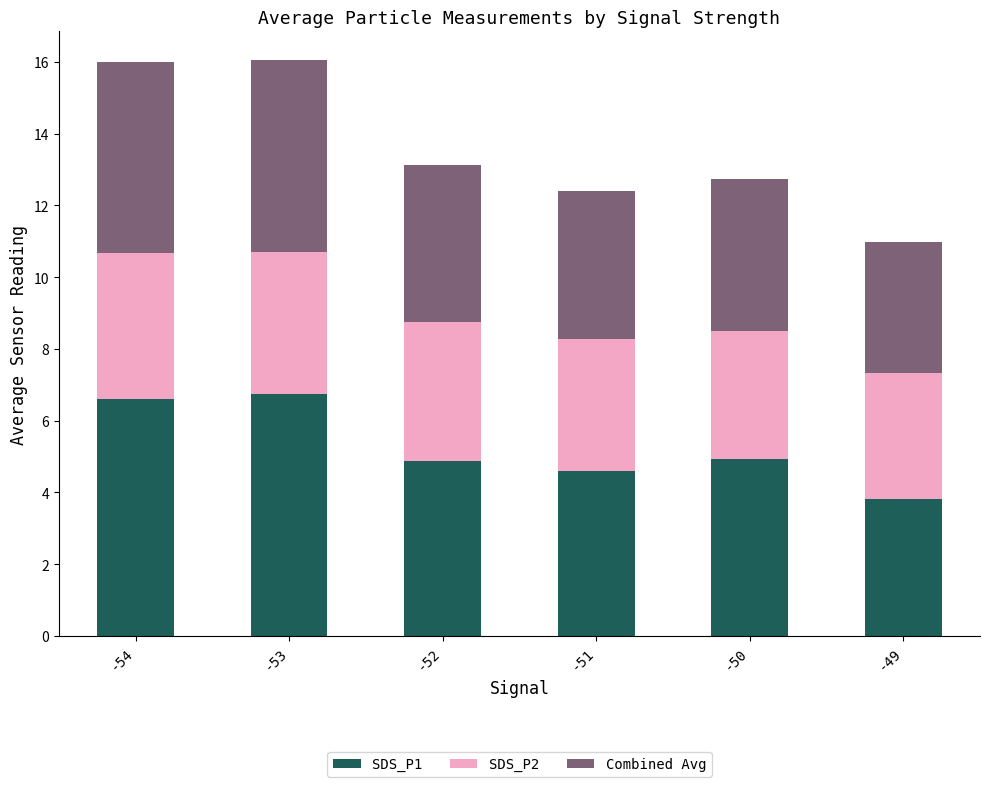

How many categories are shown in the chart?

6